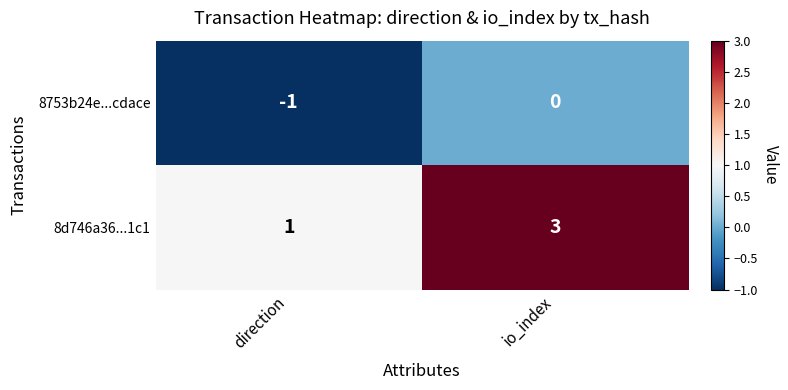

Reading left to right, transcribe all the data shown in this chart.

8753b24e...cdace: -1	0
8d746a36...1c1: 1	3